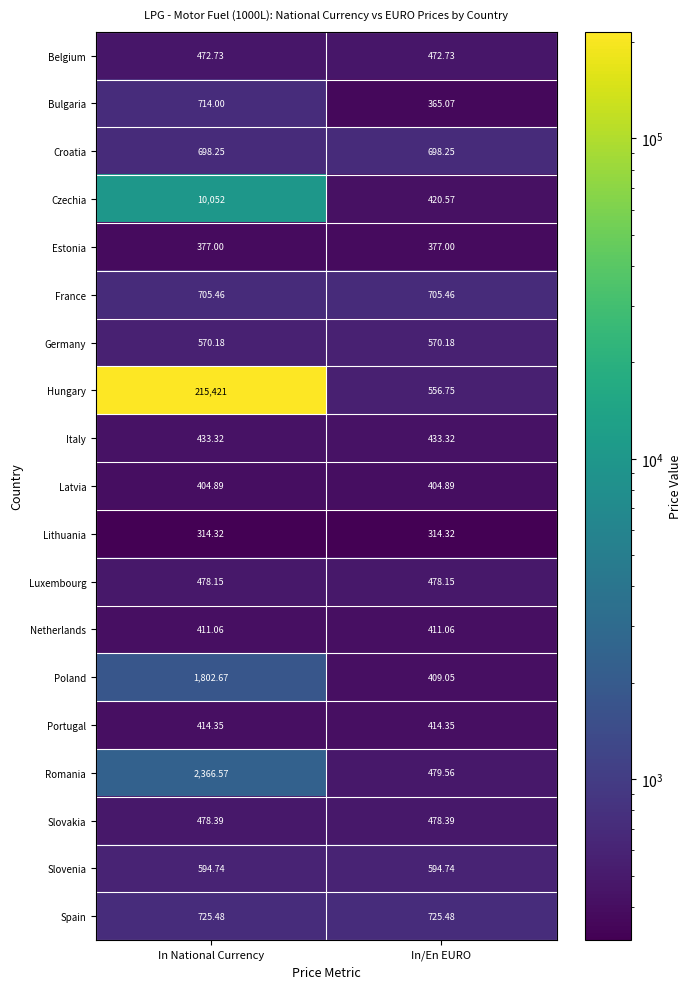

Is the value of Netherlands at In/En EURO greater than the value of Slovenia at In/En EURO?

No